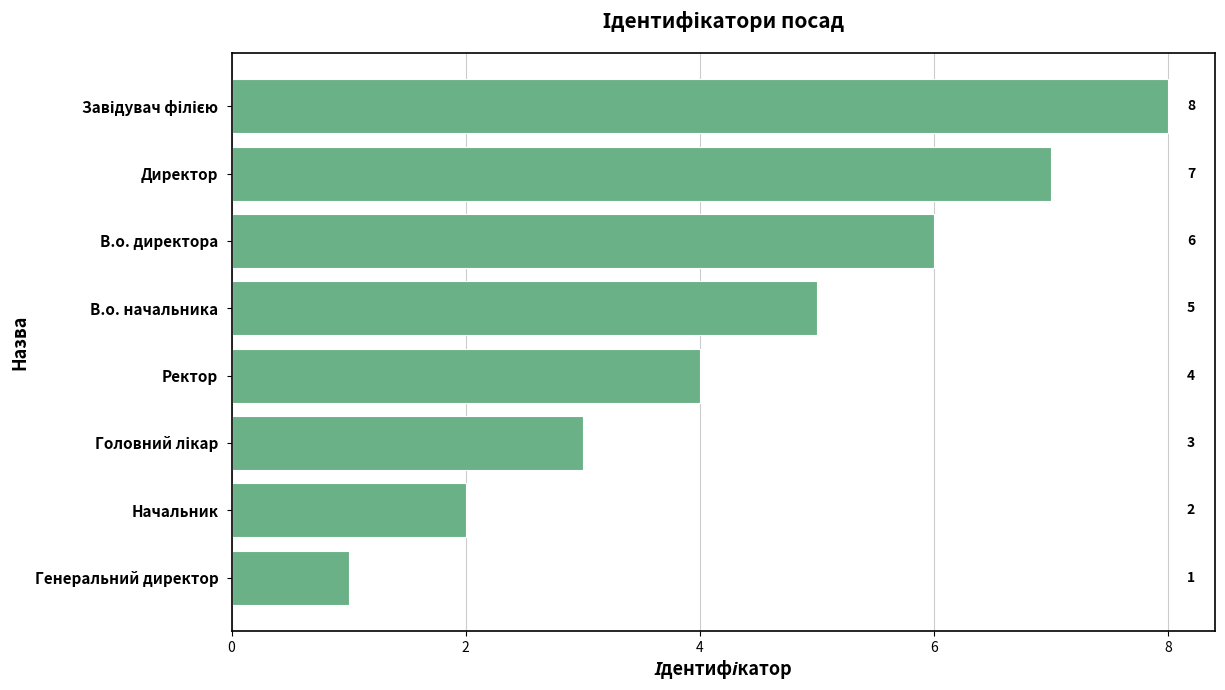

Reading top to bottom, transcribe all the data shown in this chart.

8	7	6	5	4	3	2	1